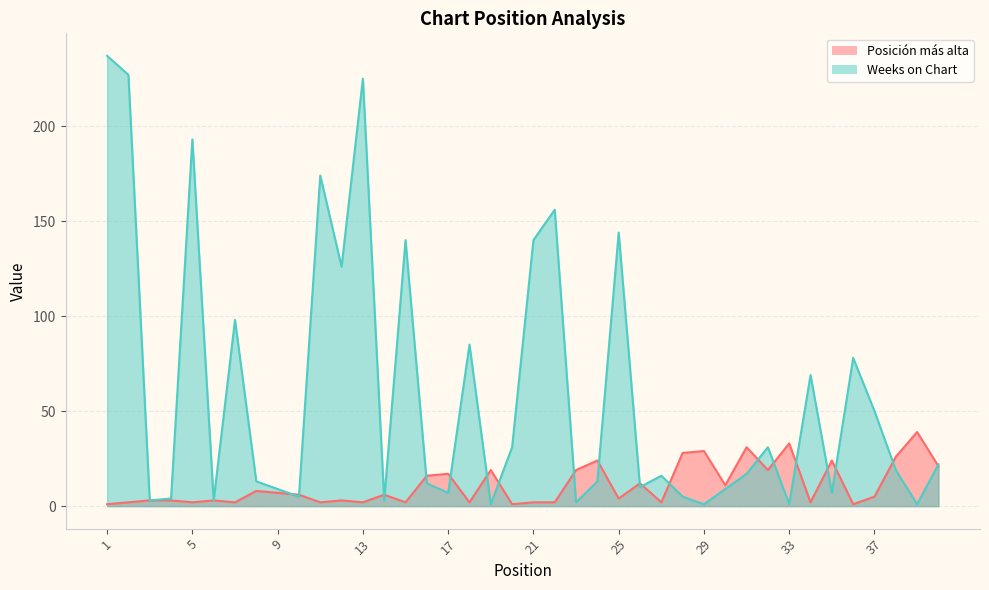

Reading left to right, extract all data points from this chart.

Posición más alta: 1=1	2=2	3=3	4=3	5=2	6=3	7=2	8=8	9=7	10=6	11=2	12=3	13=2	14=6	15=2	16=16	17=17	18=2	19=19	20=1	21=2	22=2	23=19	24=24	25=4	26=12	27=2	28=28	29=29	30=11	31=31	32=19	33=33	34=2	35=24	36=1	37=5	38=26	39=39	40=21
Weeks on Chart: 1=237	2=227	3=3	4=4	5=193	6=3	7=98	8=13	9=9	10=5	11=174	12=126	13=225	14=3	15=140	16=12	17=7	18=85	19=1	20=31	21=140	22=156	23=2	24=13	25=144	26=10	27=16	28=5	29=1	30=9	31=17	32=31	33=1	34=69	35=7	36=78	37=50	38=19	39=1	40=22